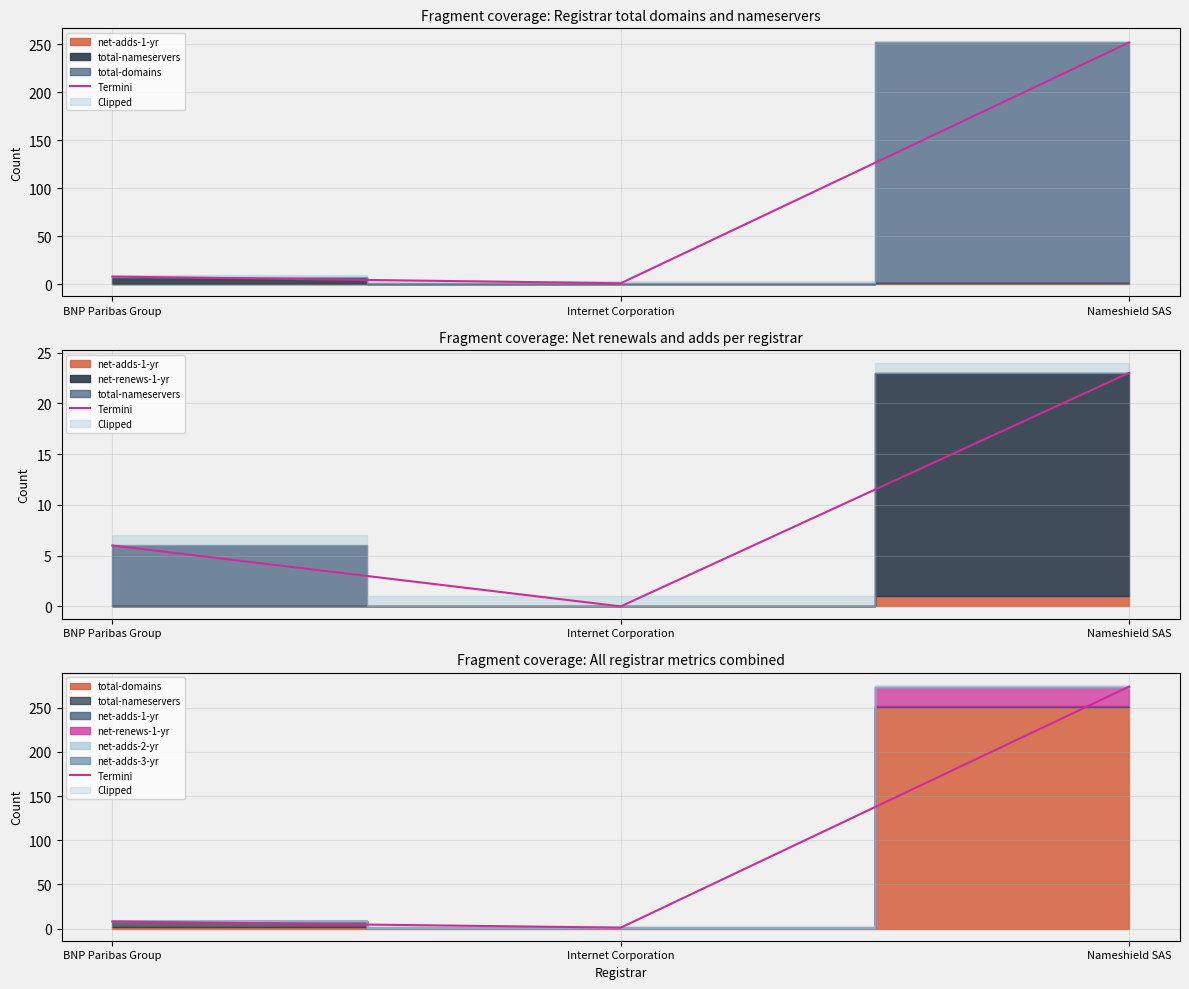

What is the label of the 3rd point from the left?

Nameshield SAS